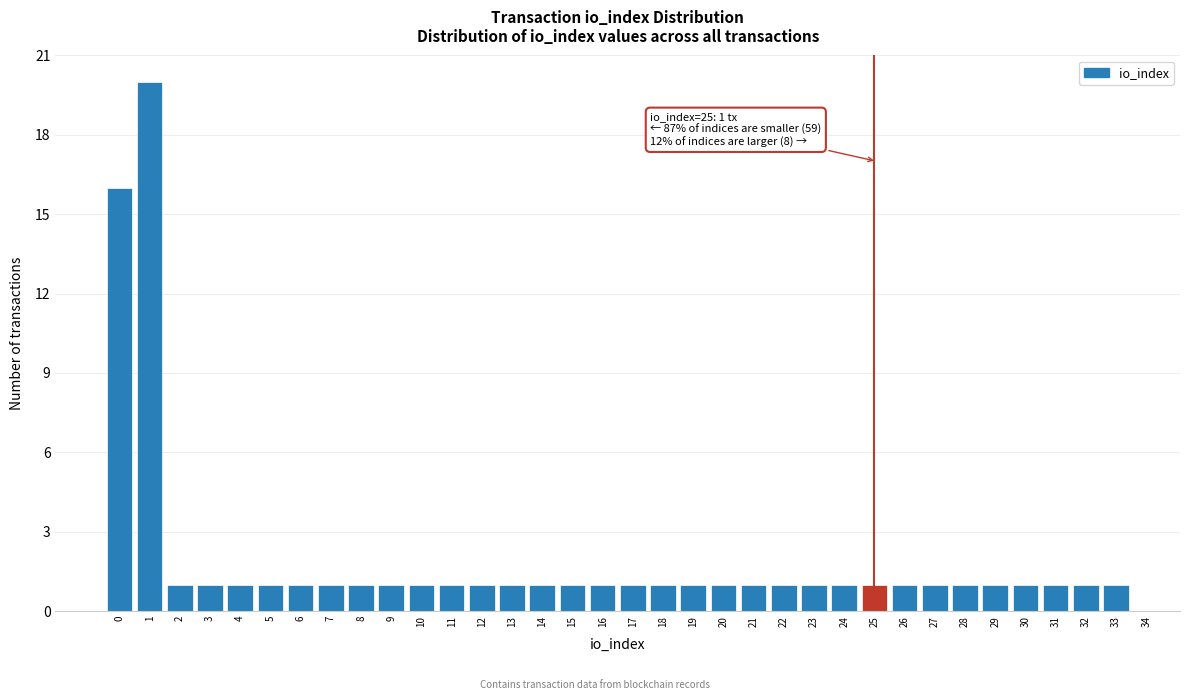

What is the ratio of the value at 6 to the value at 18?

1.0